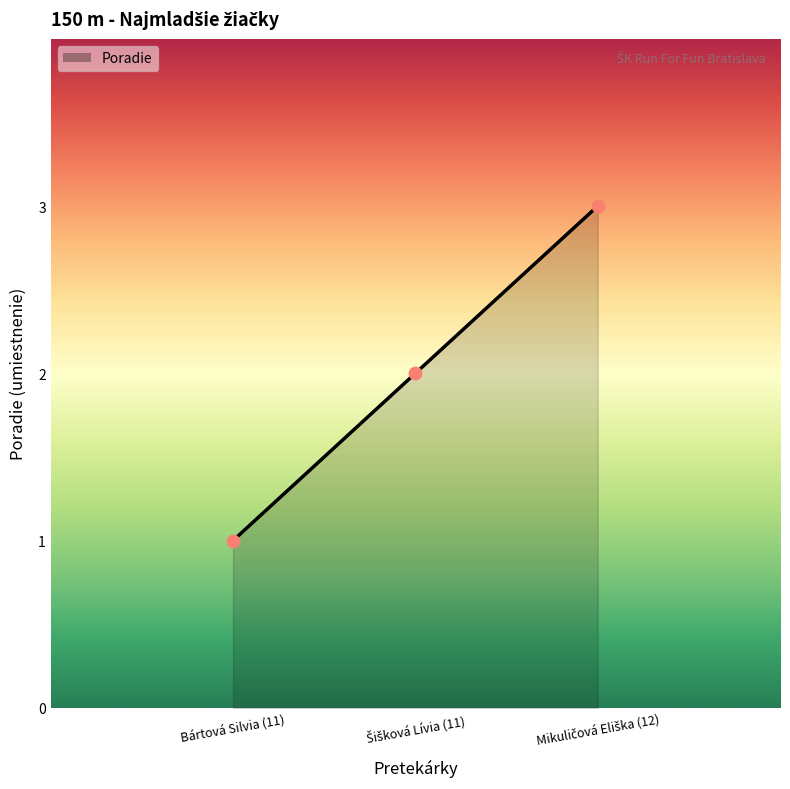

Which category has the lowest value across all series?

Bártová Silvia (11)